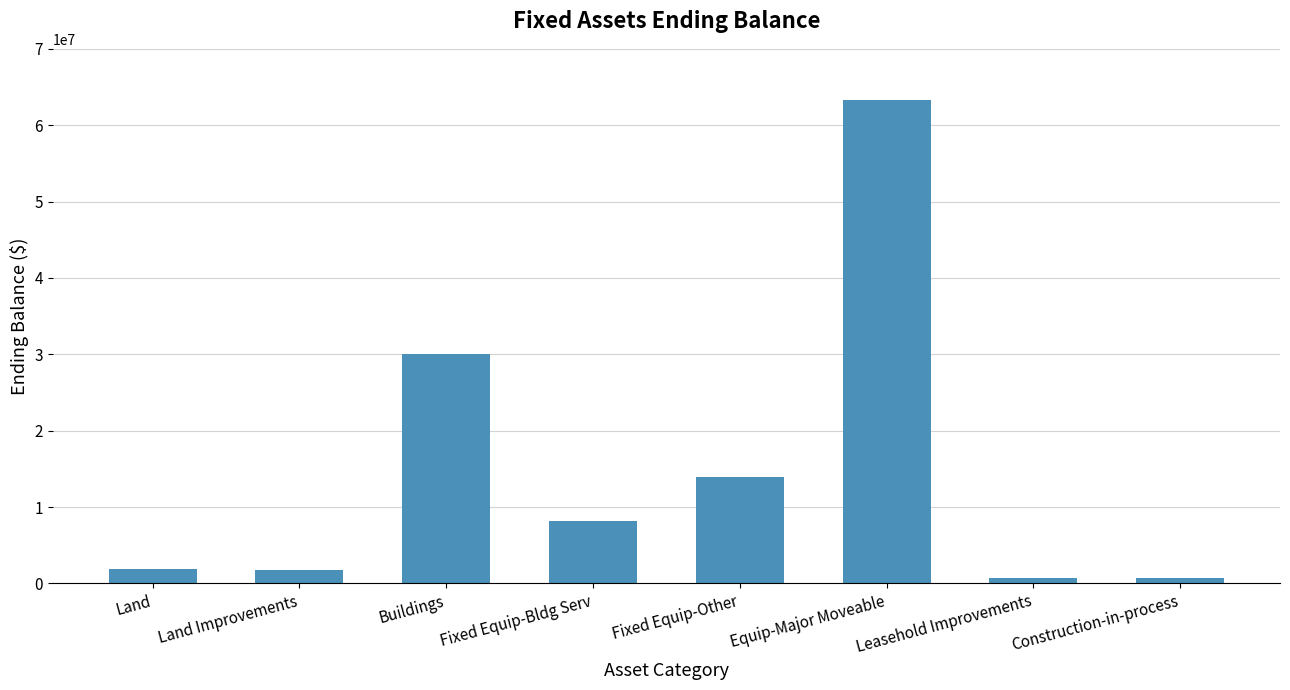

What is the value of the 1st bar from the left?

1860280.7